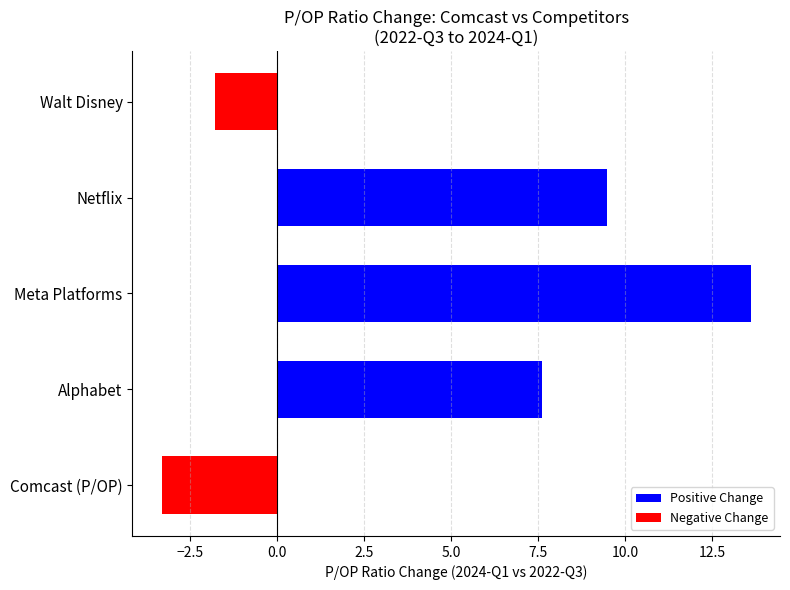

What is the ratio of the value at Netflix to the value at Alphabet?

1.2